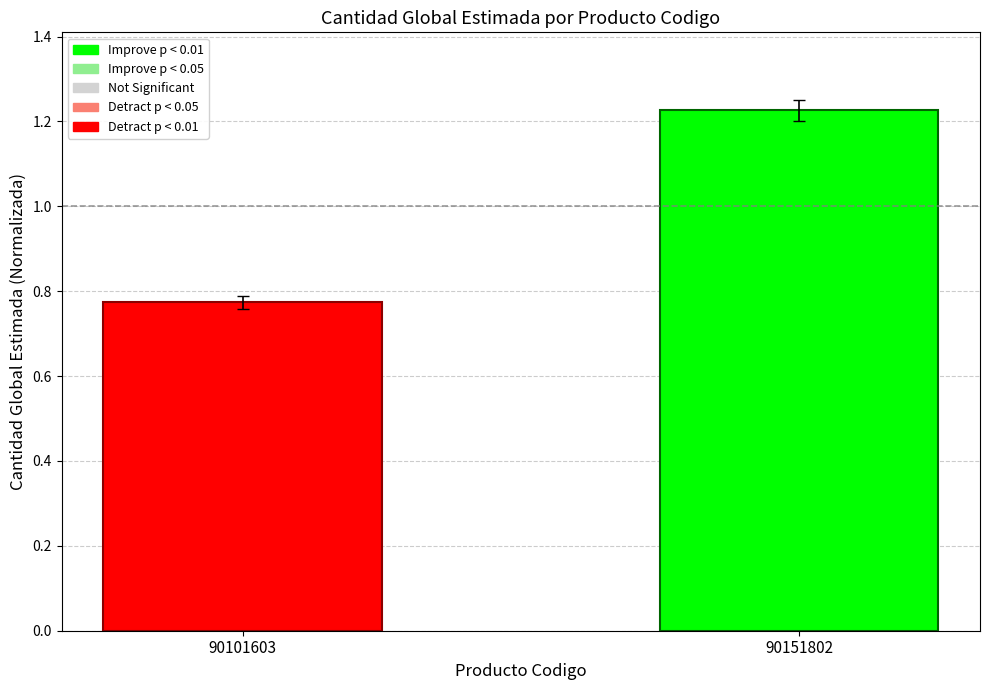

At which category does the chart reach its minimum across all series?

90101603